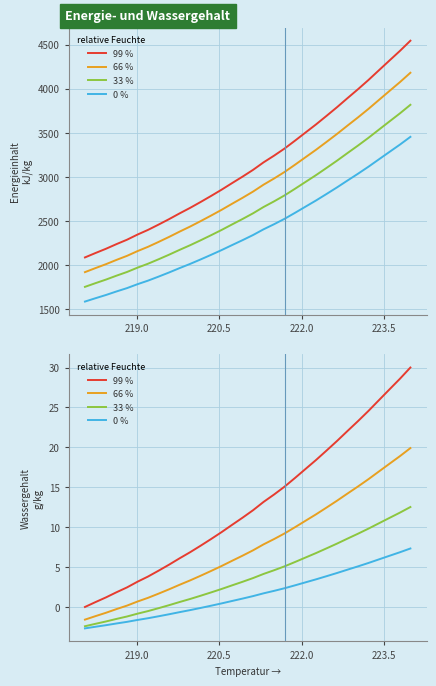

True or false: 33 % has more than 1 points higher than both neighbors.

False